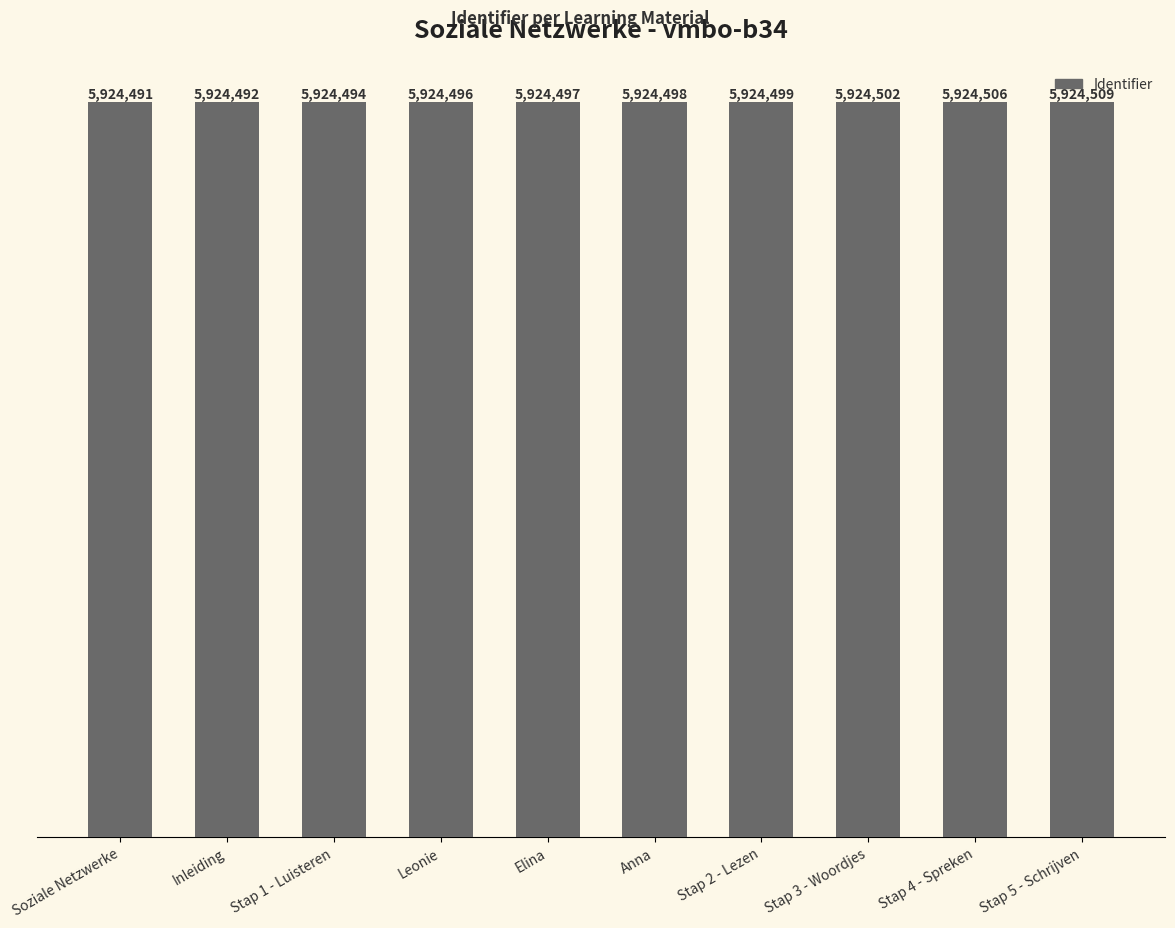

What is the value of the 9th bar from the left?

5924506